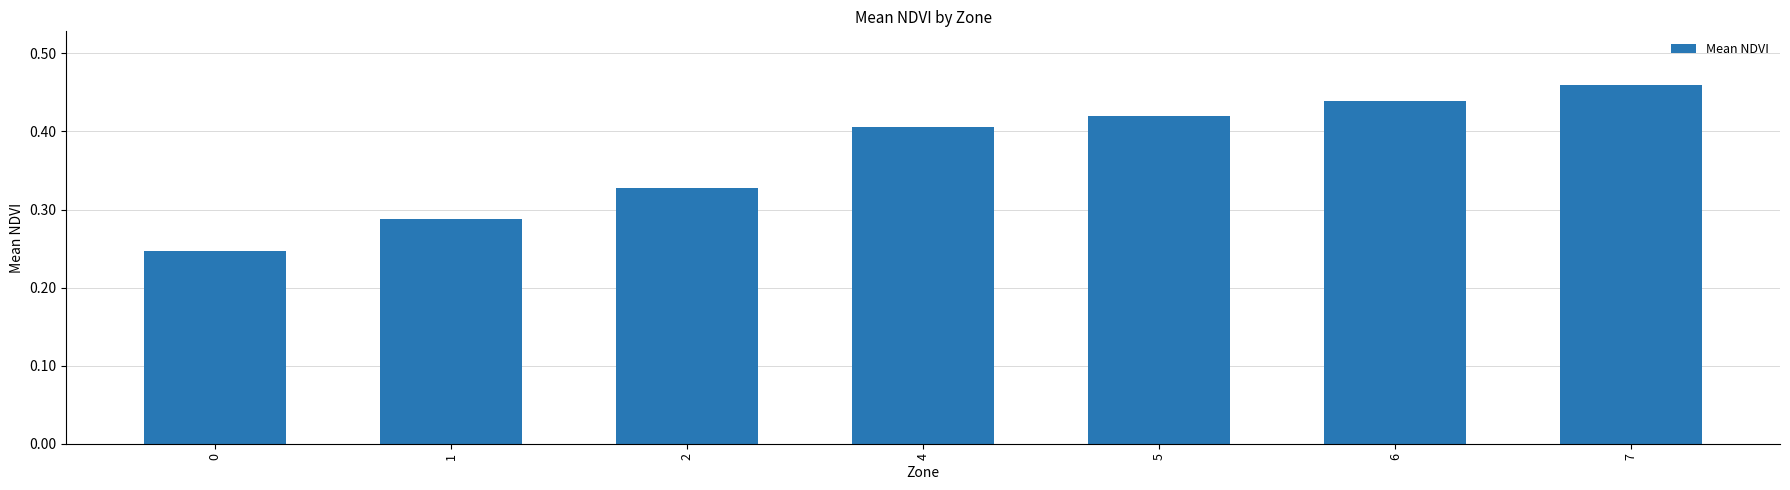

At which category does the chart reach its peak across all series?

7